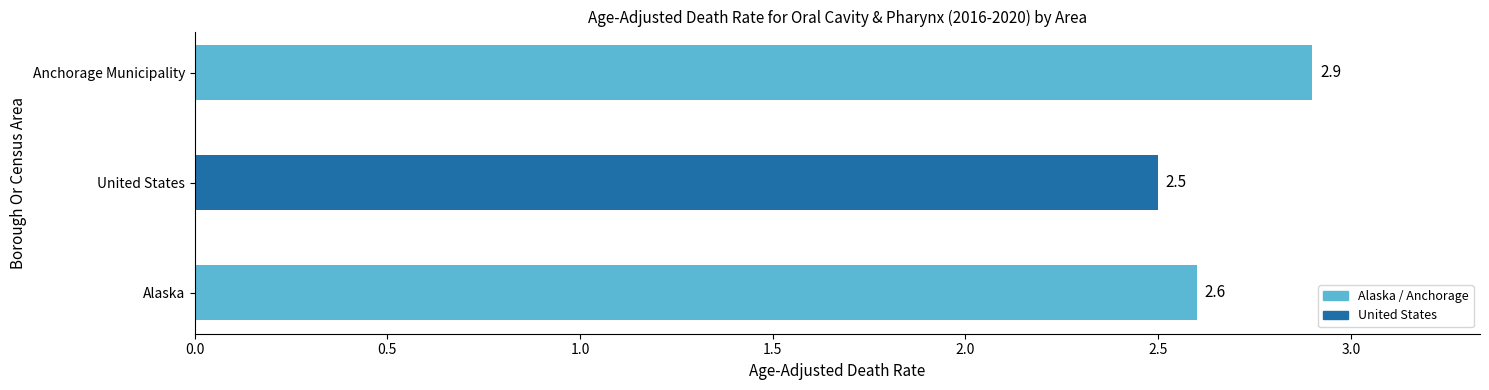

Rank the categories by value from highest to lowest.

Anchorage Municipality, Alaska, United States